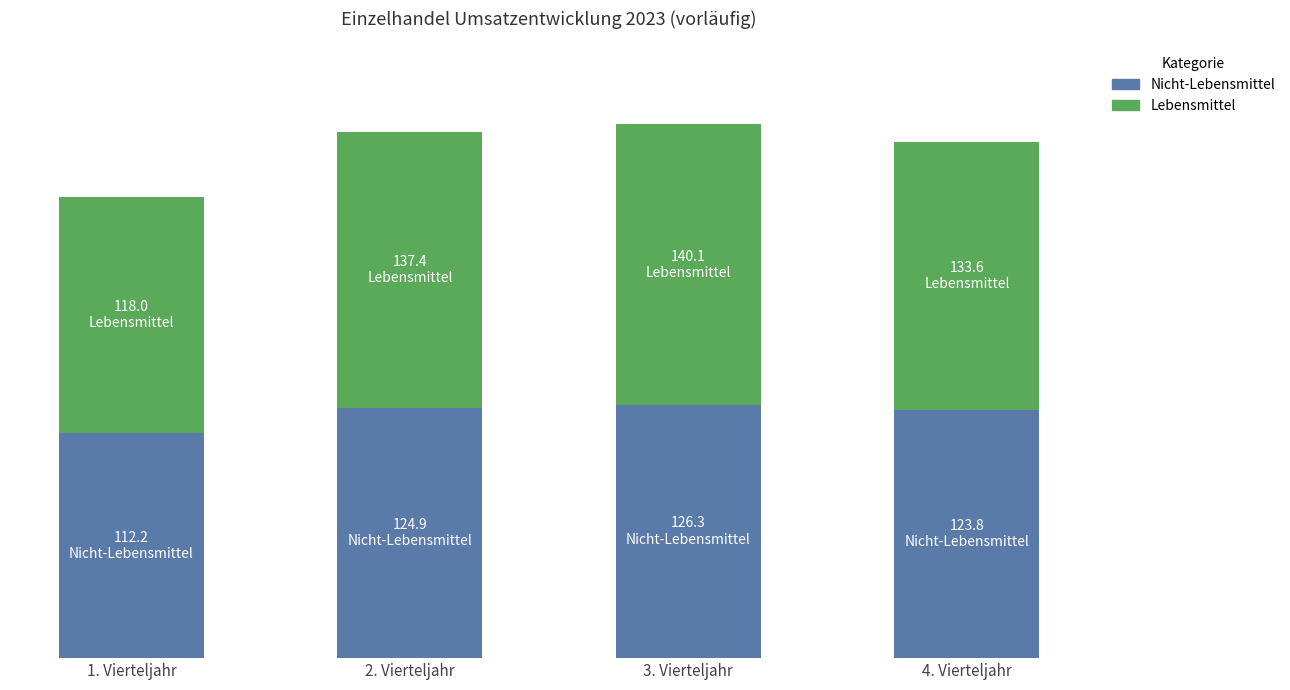

List the labels in order of Nicht-Lebensmittel value, smallest first.

1. Vierteljahr, 4. Vierteljahr, 2. Vierteljahr, 3. Vierteljahr